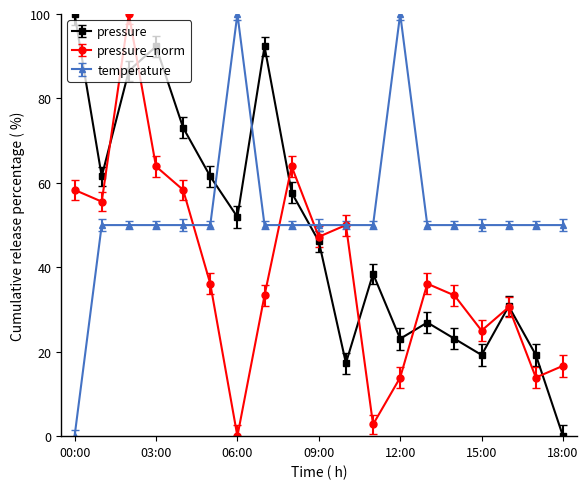

What is the value of the temperature point at the 7th from the left?

100.0